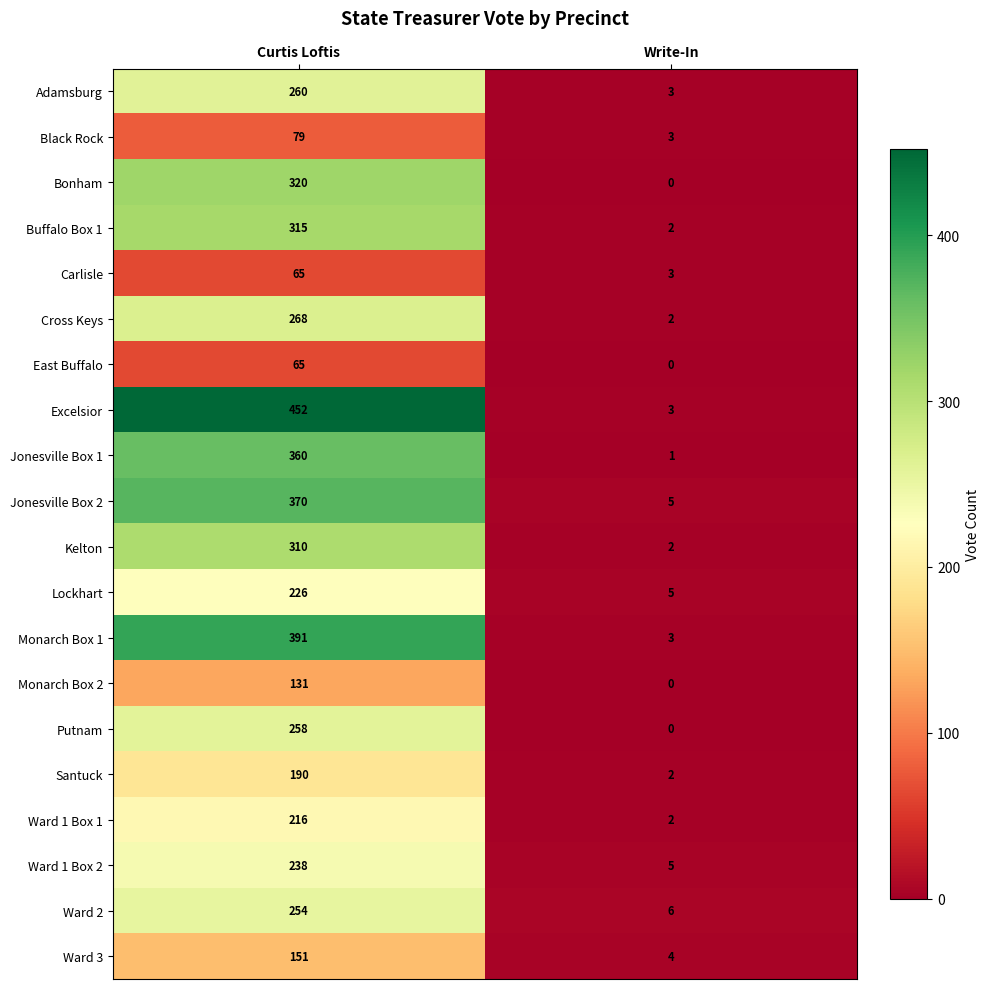

Rank the categories by Monarch Box 1 value from lowest to highest.

Write-In, Curtis Loftis